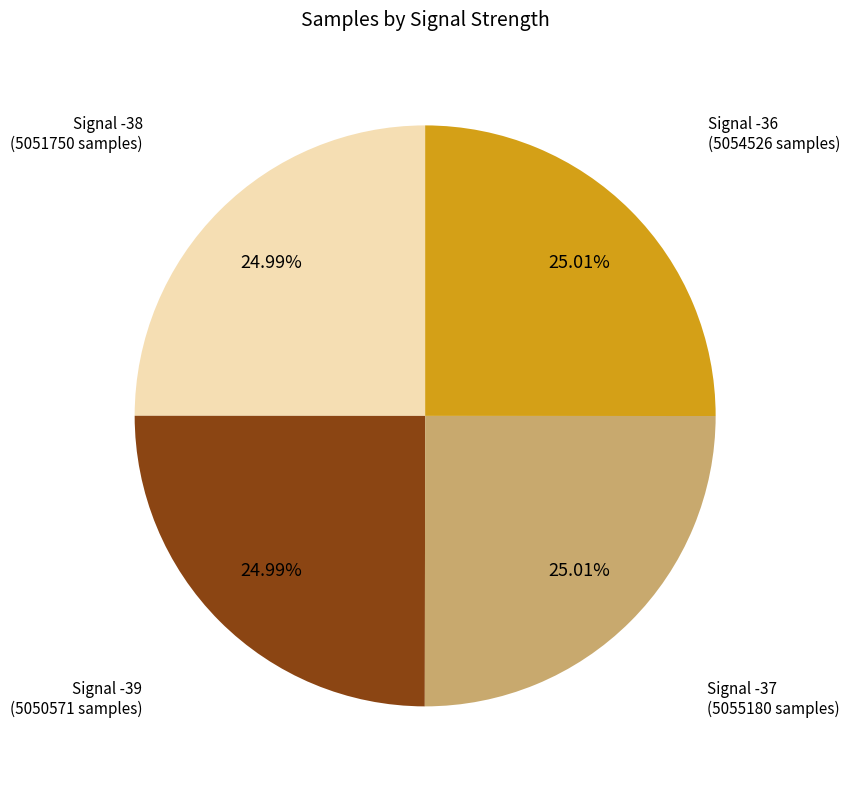

How many slices are in this pie chart?

4